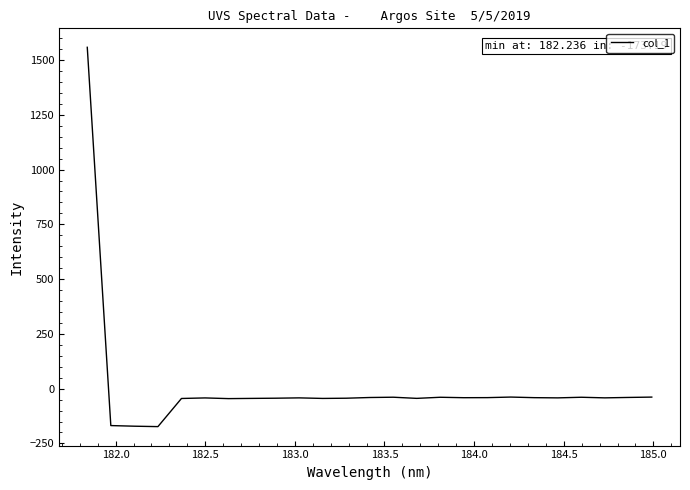

How many lines are shown in the chart?

1